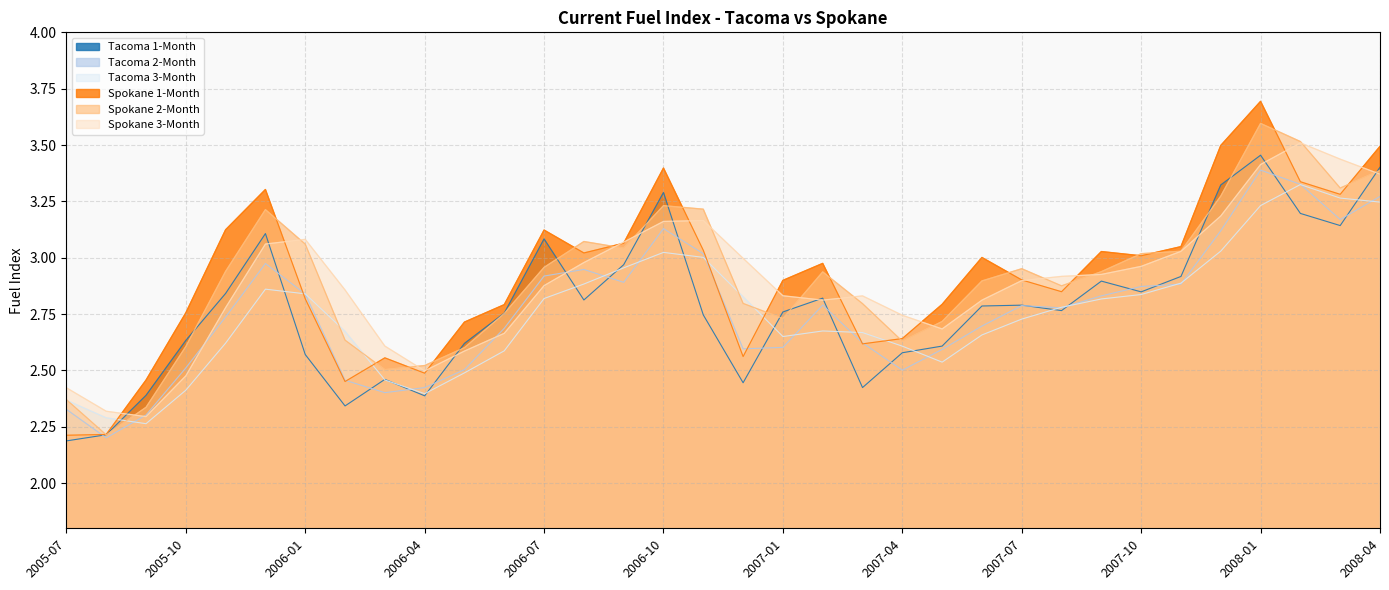

True or false: Tacoma 1-Month has a value of 3.5 at 2006-03.

False